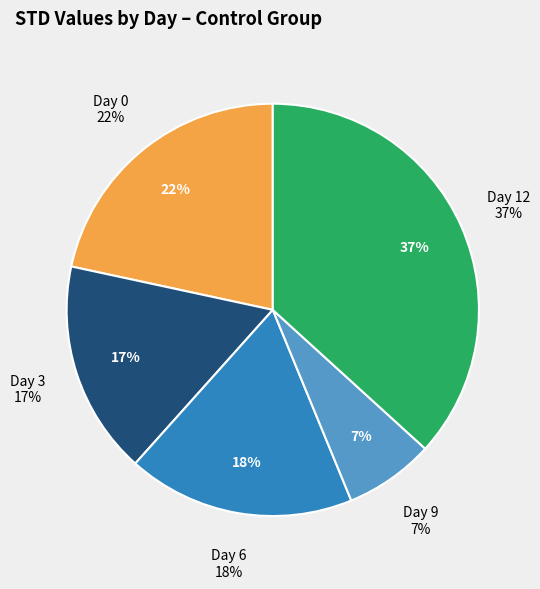

True or false: Day 6 accounts for 30% of the total.

False